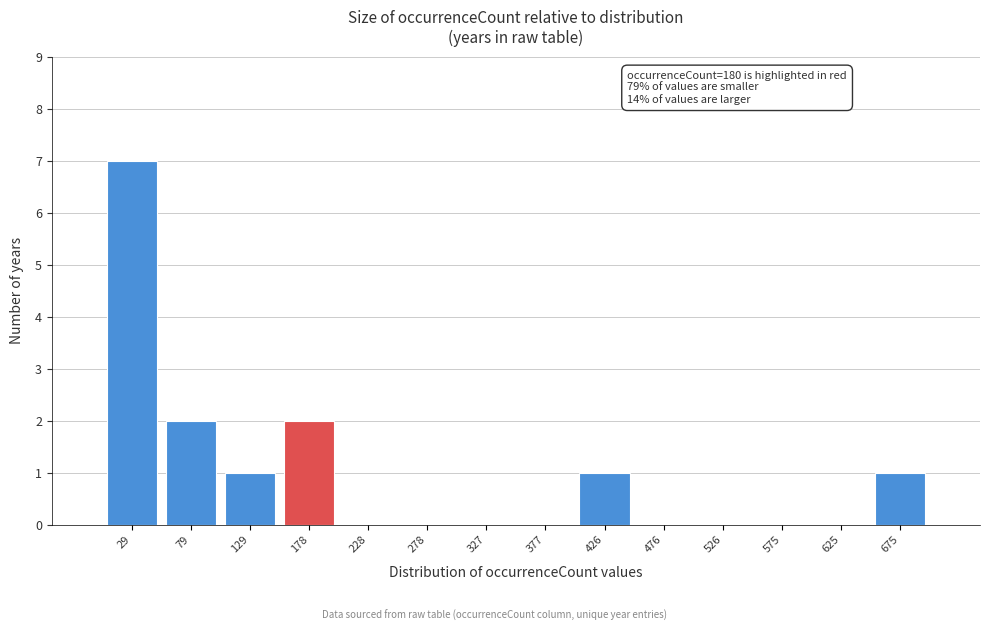

Which range on the x-axis has the tallest bar?

5 to 55